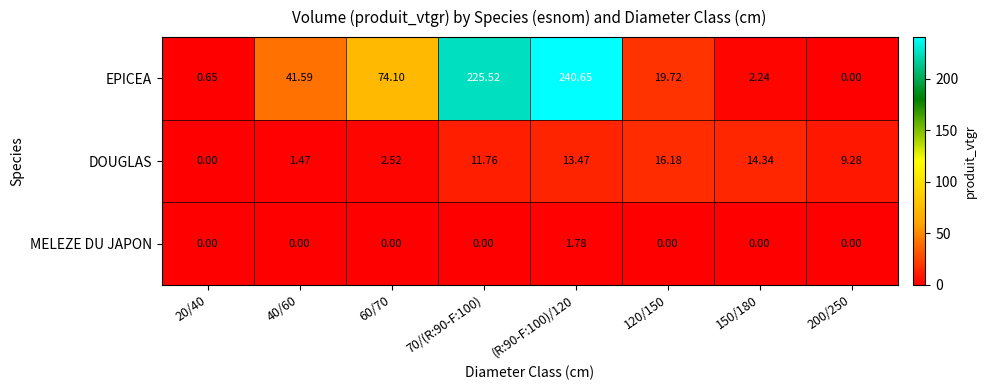

Which series has the widest spread of values?

EPICEA